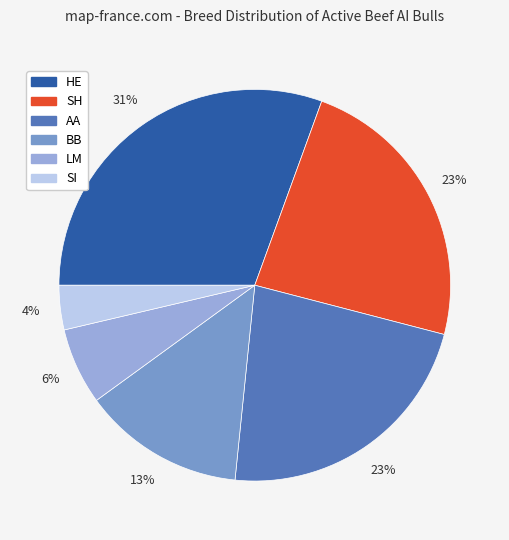

To the nearest percent, what is the difference between the largest and smallest slice percentages?

27%